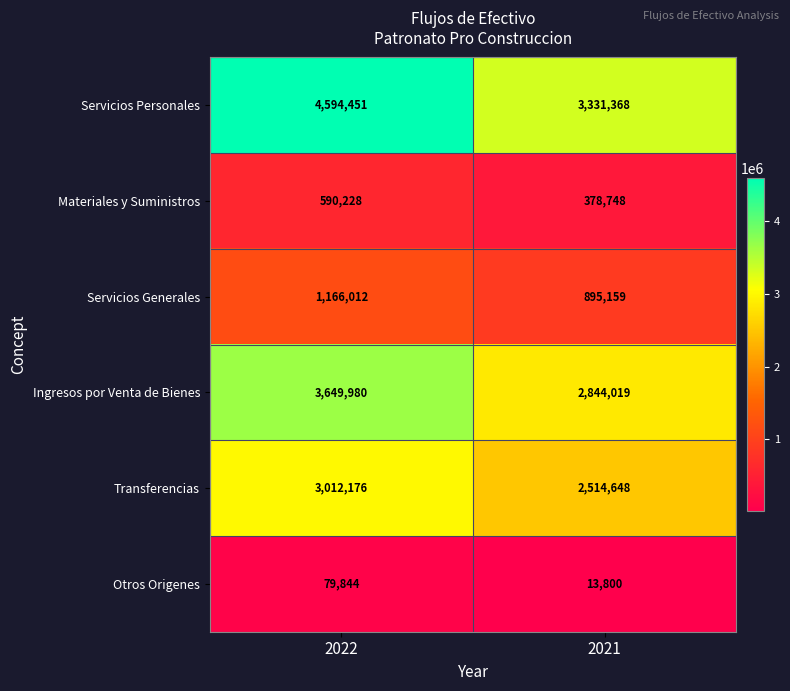

Reading right to left, transcribe all the data shown in this chart.

Servicios Personales: 2021=3331368	2022=4594451
Materiales y Suministros: 2021=378748	2022=590228
Servicios Generales: 2021=895159	2022=1166012
Ingresos por Venta de Bienes: 2021=2844019	2022=3649980
Transferencias: 2021=2514648	2022=3012176
Otros Origenes: 2021=13800	2022=79844